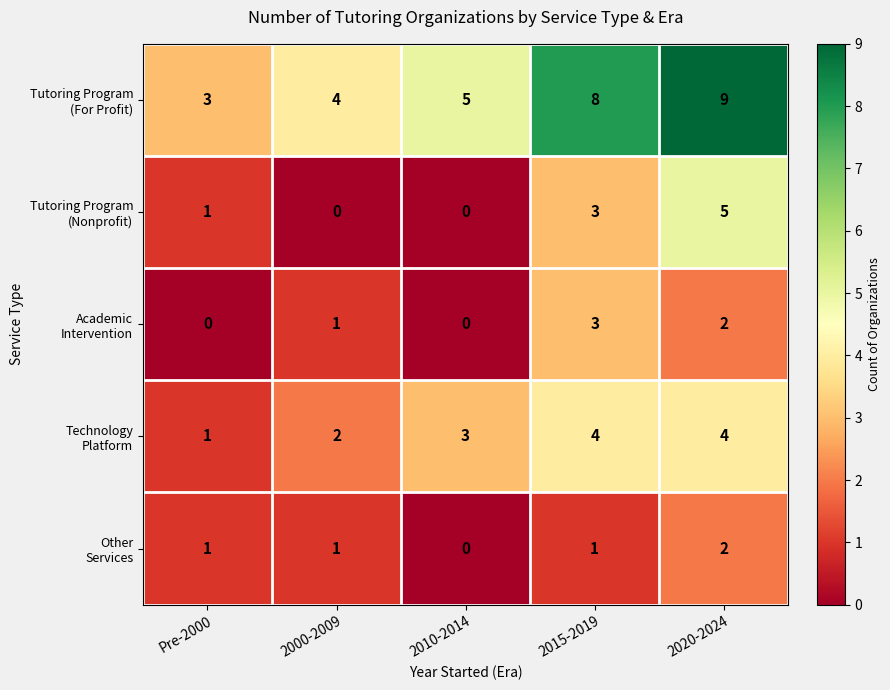

What is the total value across all series at 2000-2009?

8